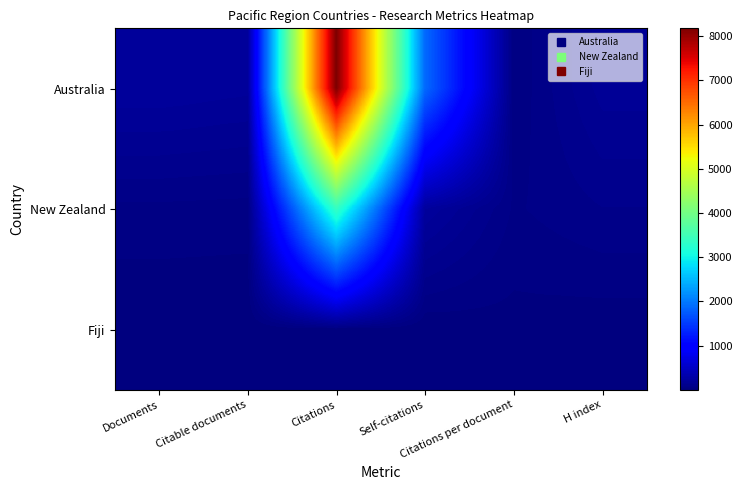

Reading right to left, list all the values displayed in this chart.

Australia: H index=176	Citations per document=37	Self-citations=1877	Citations=8178	Citable documents=202	Documents=221
New Zealand: H index=96	Citations per document=60	Self-citations=223	Citations=3388	Citable documents=52	Documents=56
Fiji: H index=11	Citations per document=20	Self-citations=3	Citations=20	Citable documents=1	Documents=1